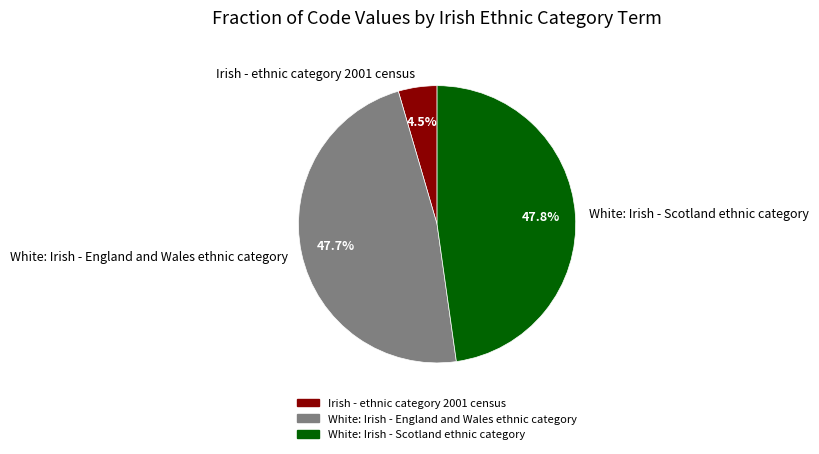

Is there a majority slice in this chart?

No